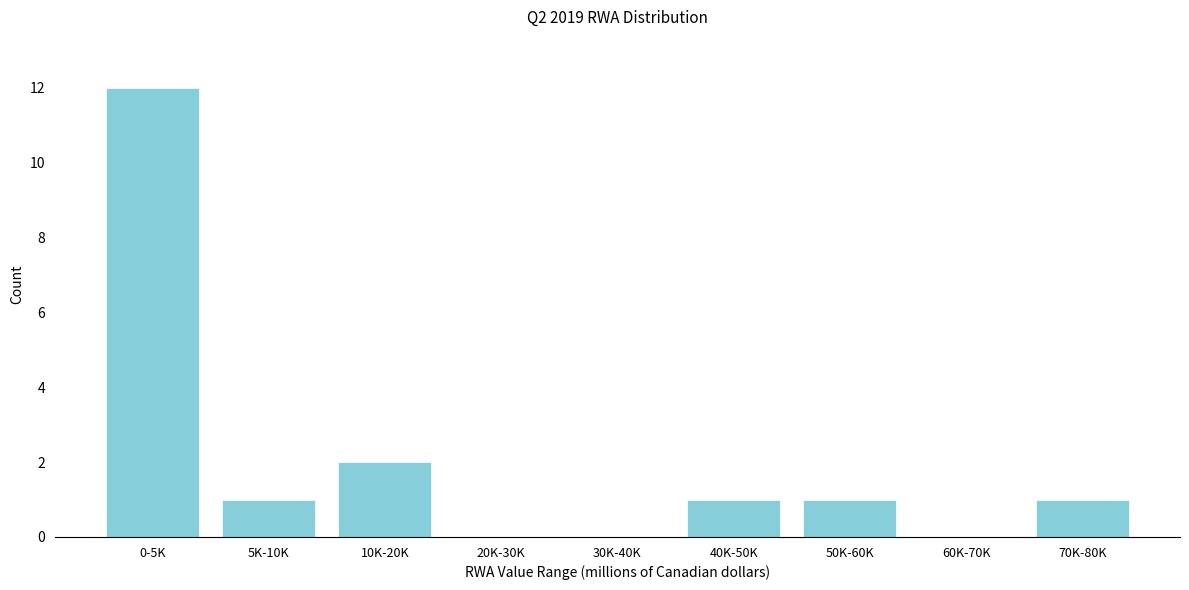

Reading left to right, extract all data points from this chart.

0-5K=12	5K-10K=1	10K-20K=2	20K-30K=0	30K-40K=0	40K-50K=1	50K-60K=1	60K-70K=0	70K-80K=1